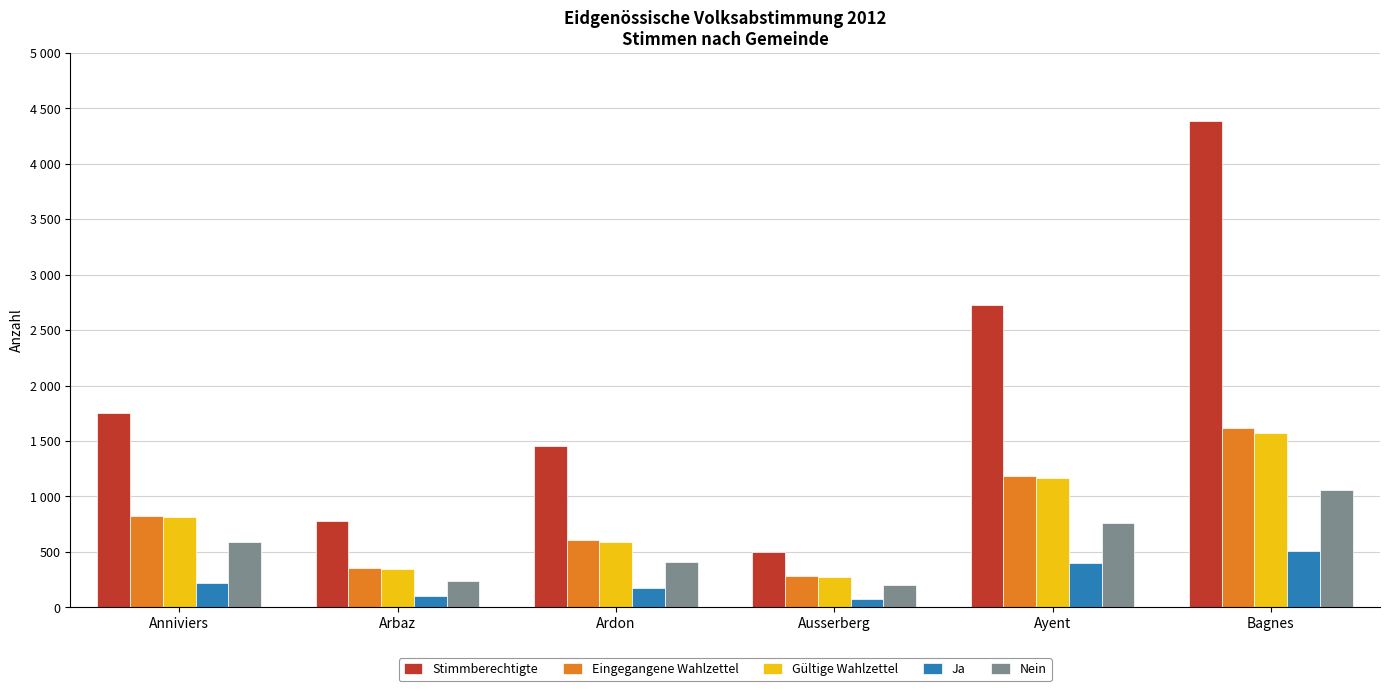

Reading left to right, list all the values displayed in this chart.

Stimmberechtigte: Anniviers=1751	Arbaz=777	Ardon=1459	Ausserberg=497	Ayent=2724	Bagnes=4387
Eingegangene Wahlzettel: Anniviers=824	Arbaz=351	Ardon=611	Ausserberg=284	Ayent=1187	Bagnes=1614
Gültige Wahlzettel: Anniviers=813	Arbaz=346	Ardon=589	Ausserberg=277	Ayent=1167	Bagnes=1569
Ja: Anniviers=222	Arbaz=106	Ardon=177	Ausserberg=77	Ayent=402	Bagnes=510
Nein: Anniviers=591	Arbaz=240	Ardon=412	Ausserberg=200	Ayent=765	Bagnes=1059